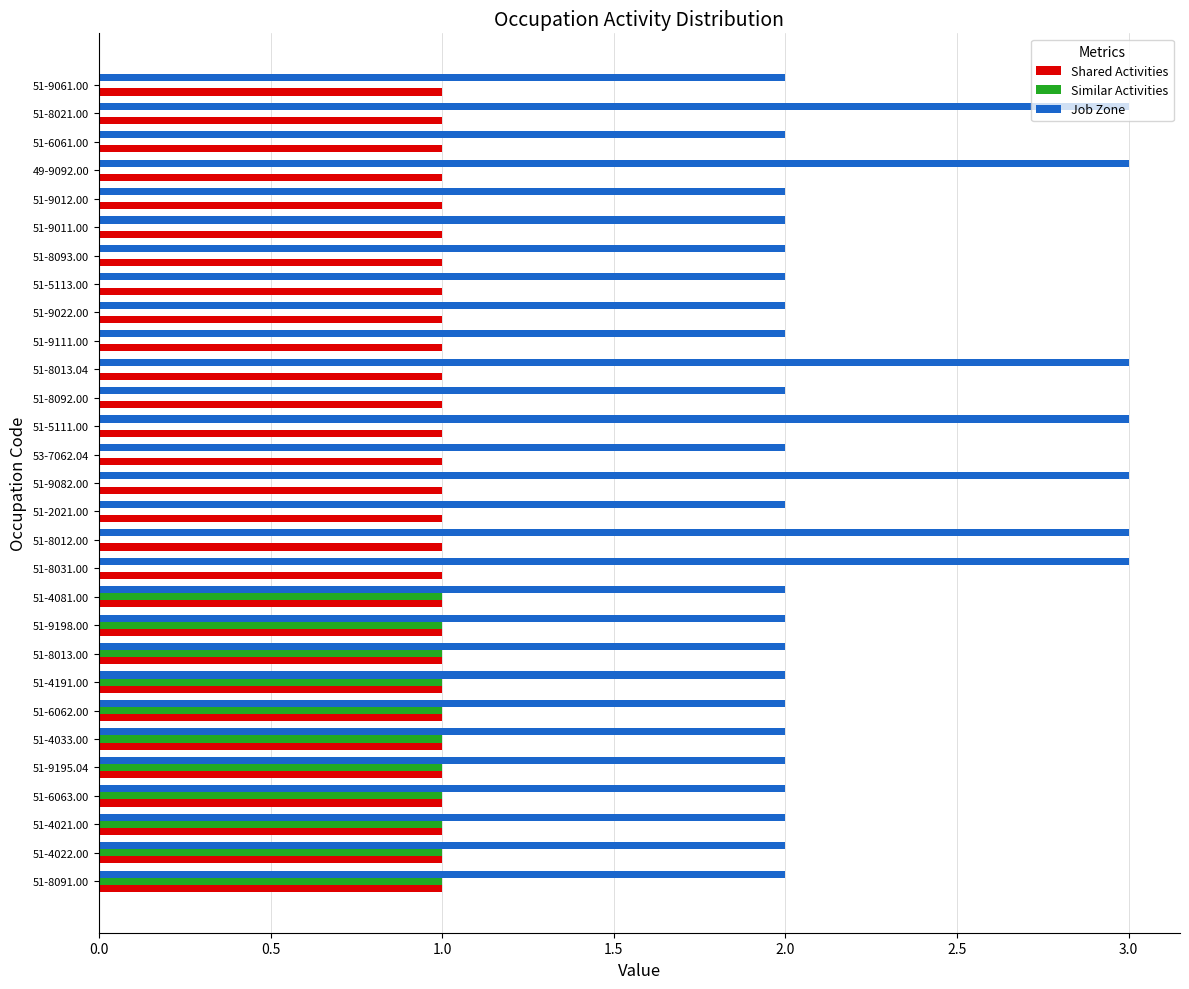

The value of Job Zone at 51-8031.00 is 1. True or false?

False